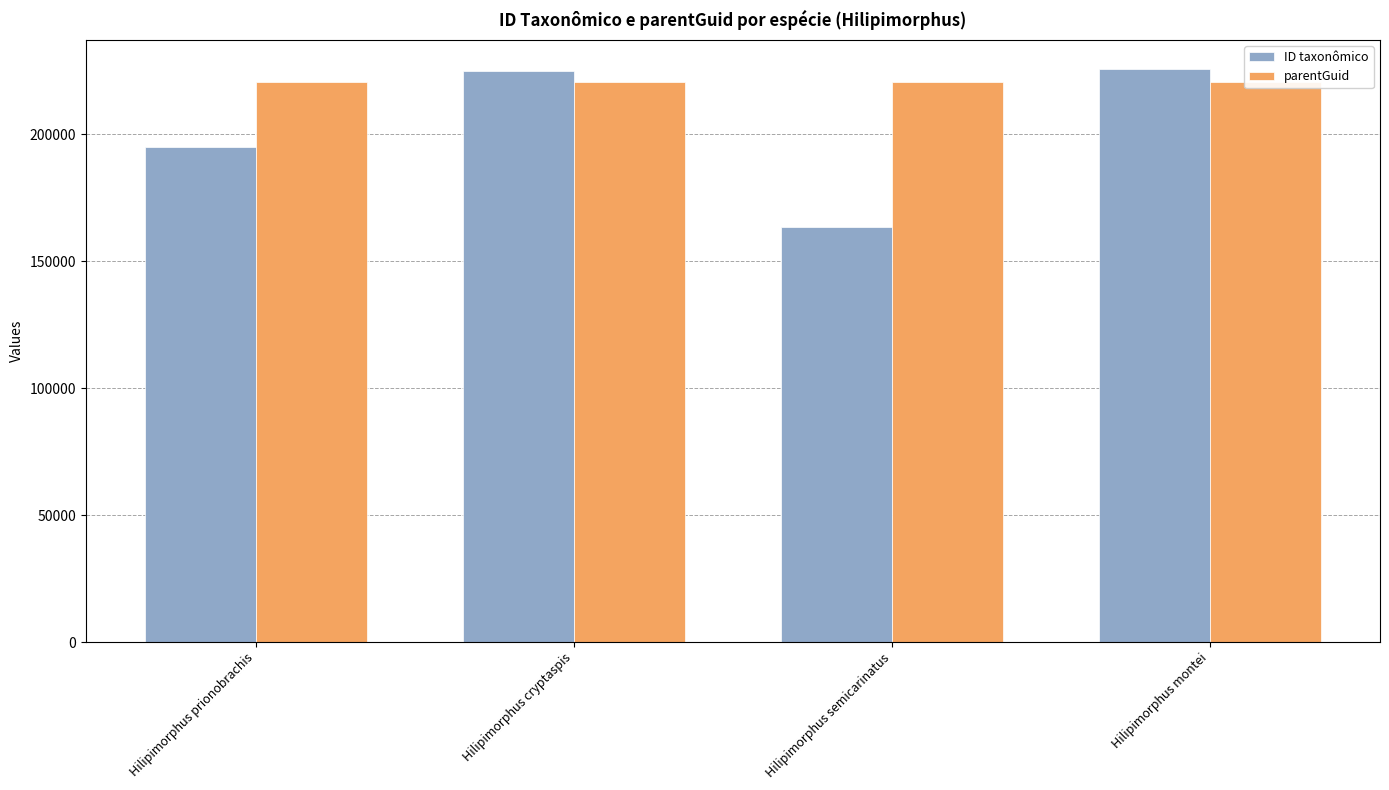

At how many categories does at least one series exceed 205971?

4